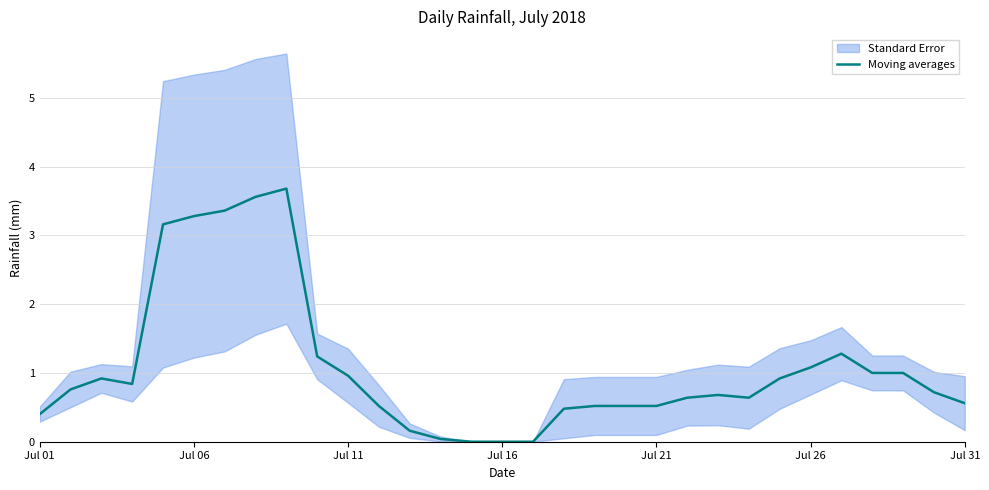

The value of Moving averages at Jul 06 is 5.6. True or false?

False